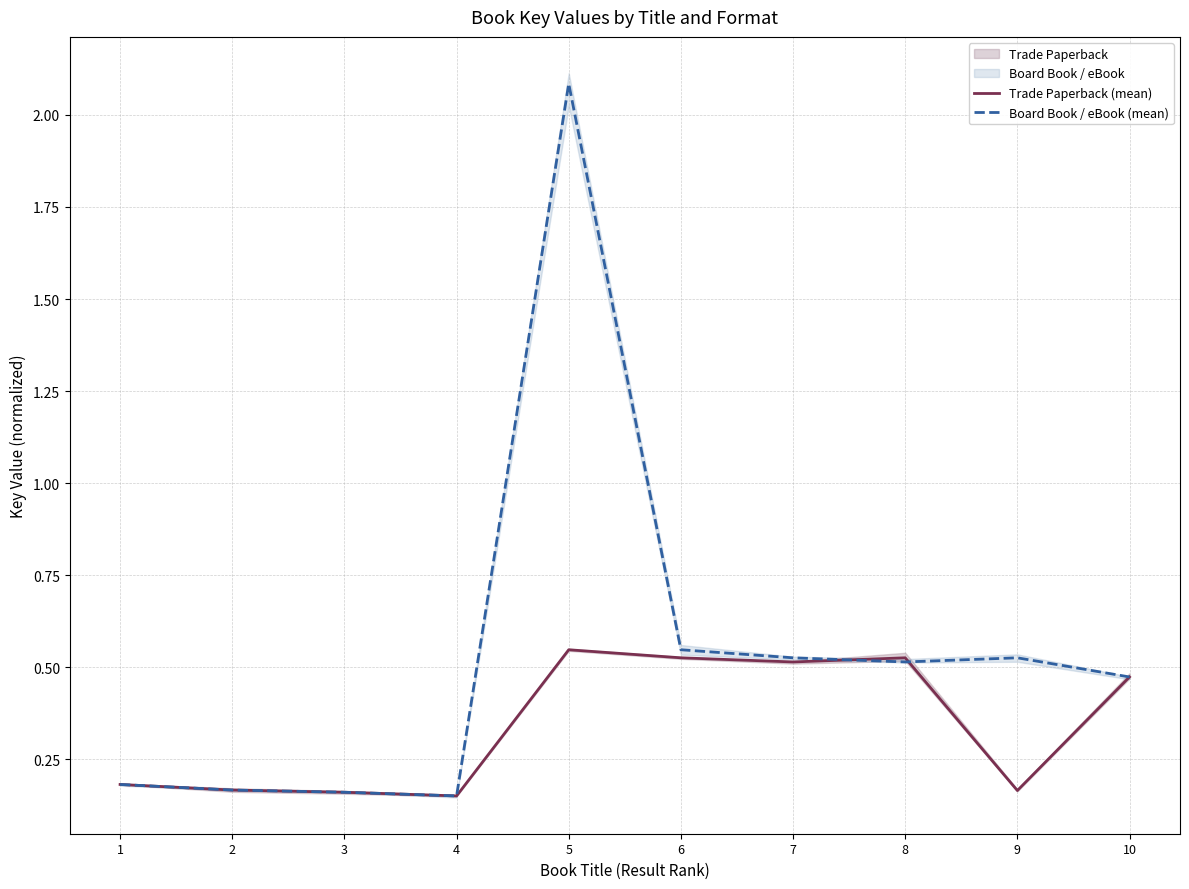

At how many categories does at least one series exceed 1?

1